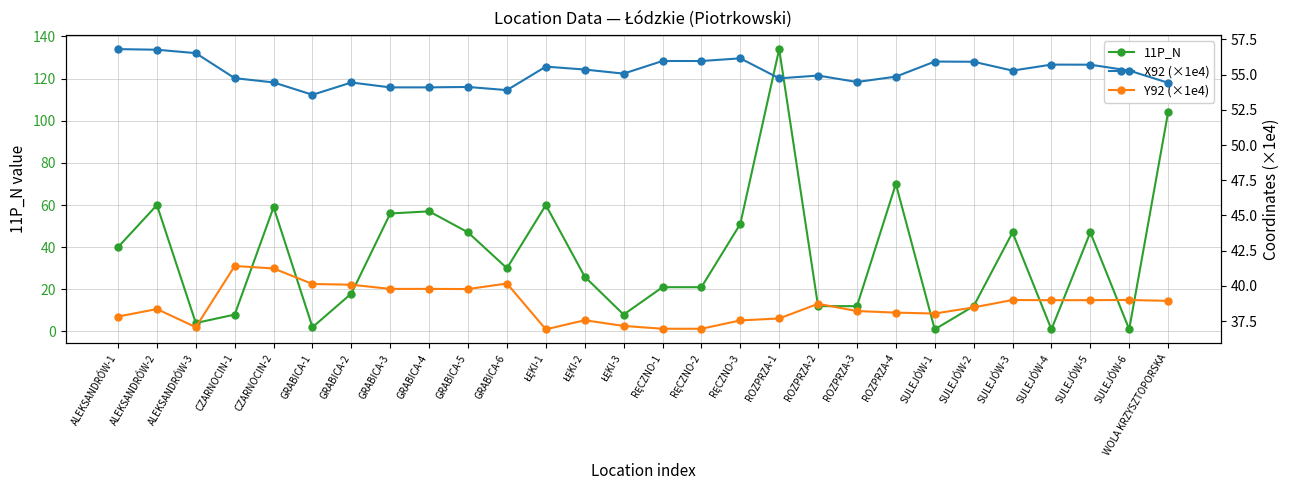

In X92 (×1e4), how many points are higher than both neighbors (excluding endpoints)?

8